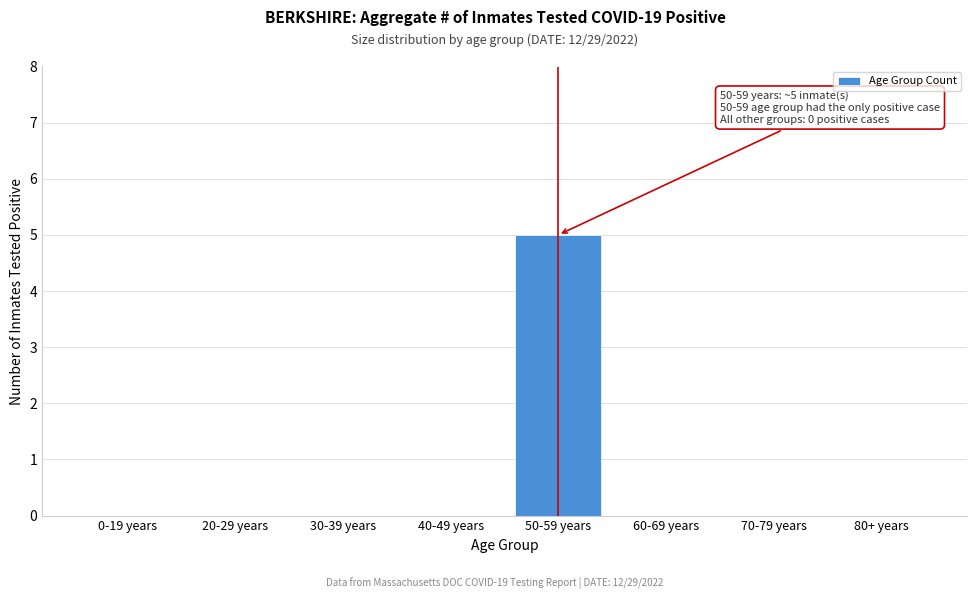

Reading left to right, what are all the values shown in this chart?

0-19 years=0	20-29 years=0	30-39 years=0	40-49 years=0	50-59 years=5	60-69 years=0	70-79 years=0	80+ years=0